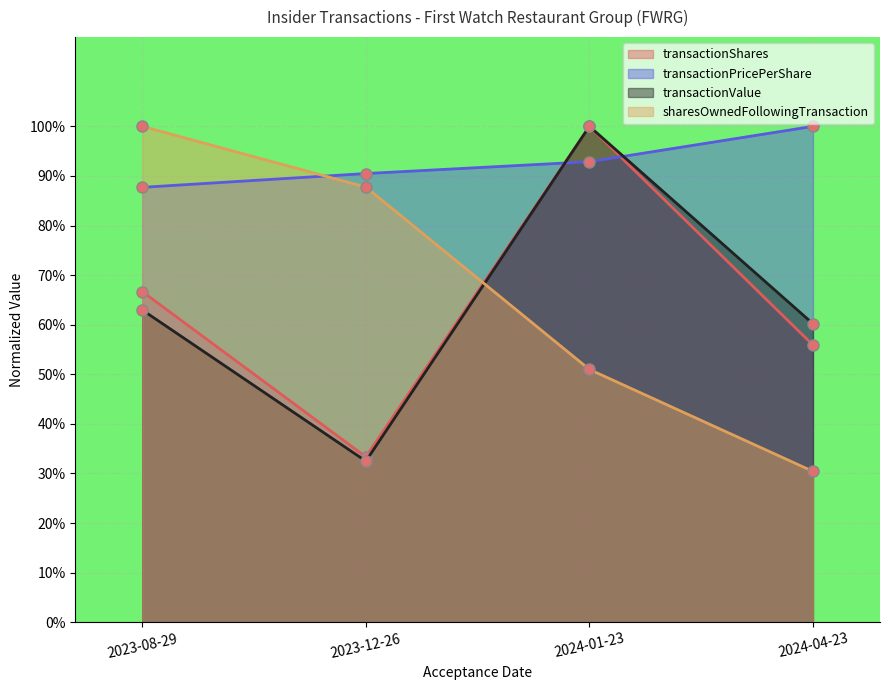

Is the value of transactionValue at 2023-08-29 greater than the value of sharesOwnedFollowingTransaction at 2023-08-29?

No